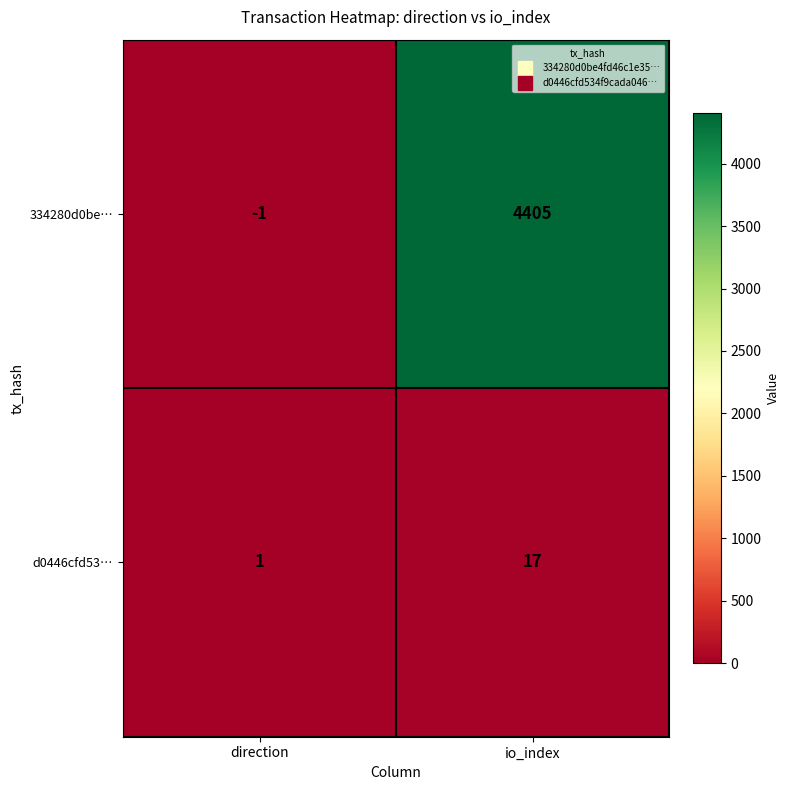

At which category does the chart reach its peak across all series?

io_index